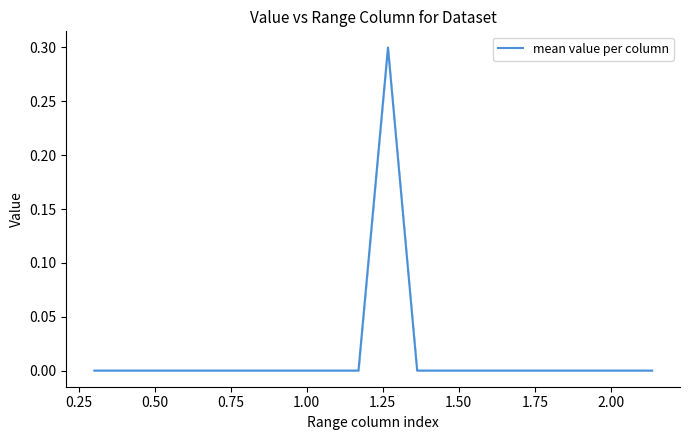

What is the greatest value displayed?

0.3